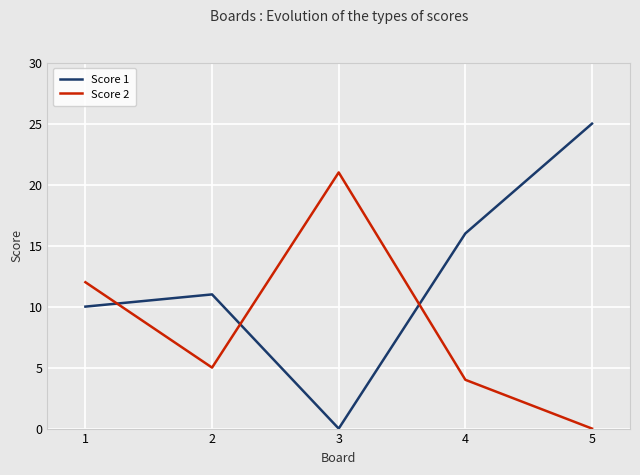

Which series has the largest total across all categories?

Score 1